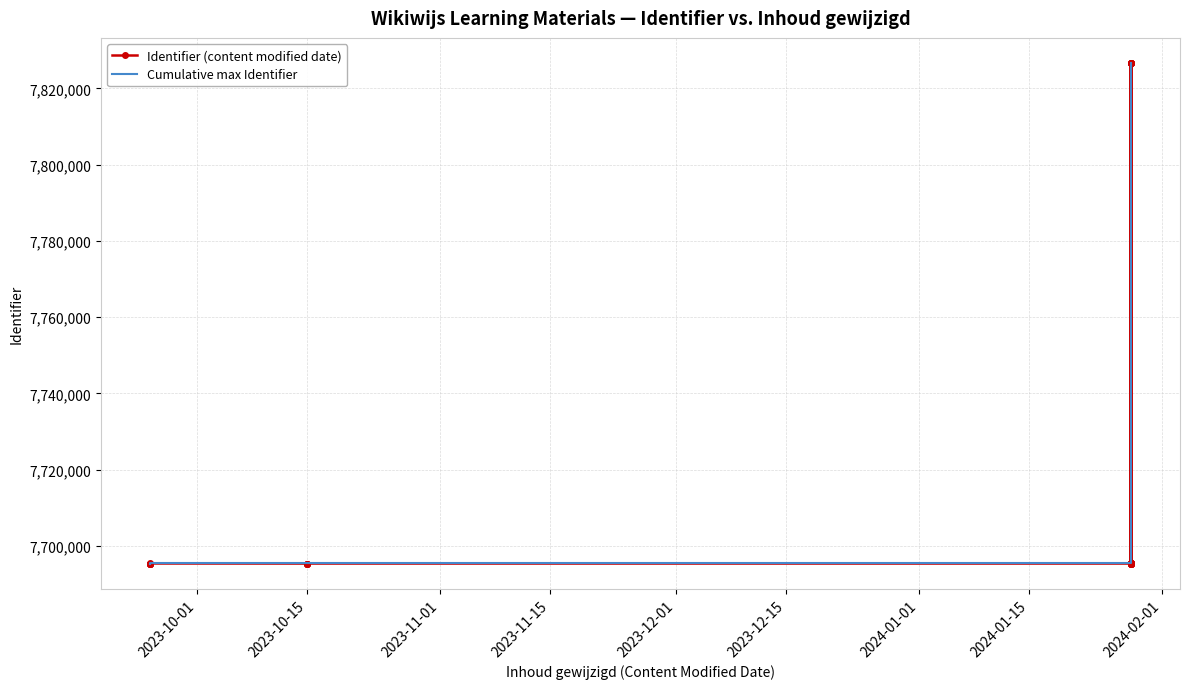

Which series has the widest spread of values?

Identifier (content modified date)